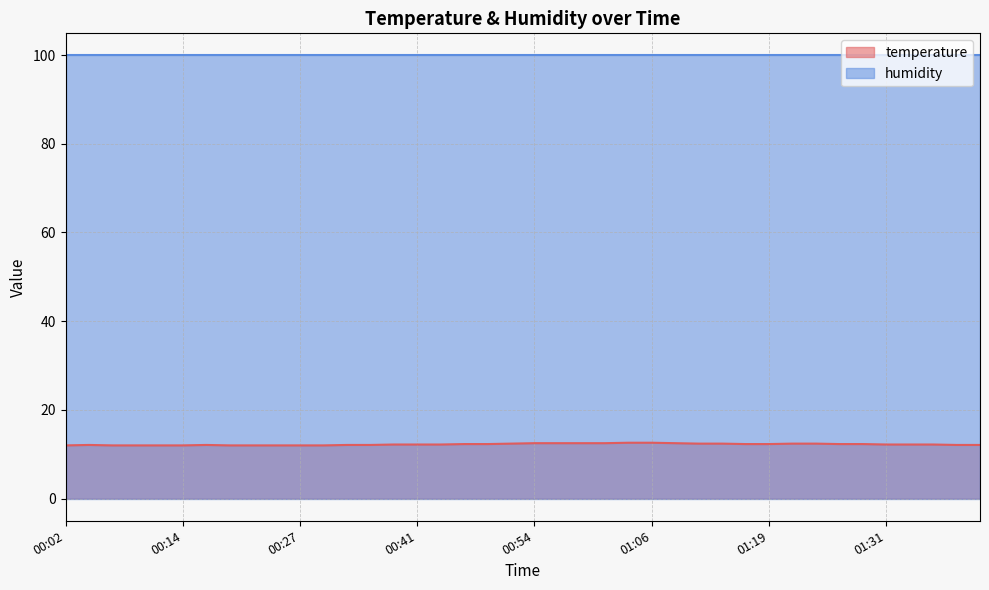

How many points are higher than both their immediate neighbors (excluding endpoints)?

2